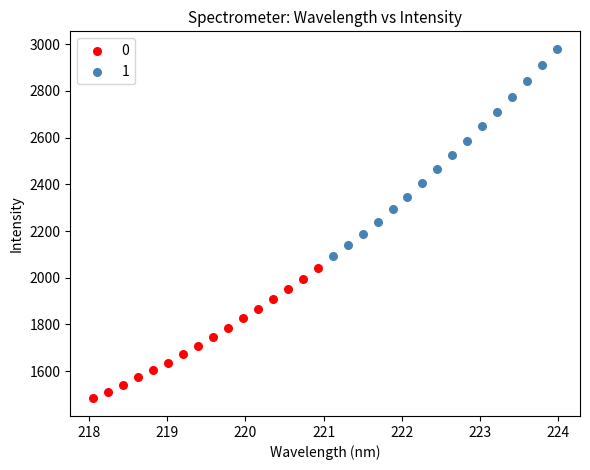

Which series contains the highest Y value?

1